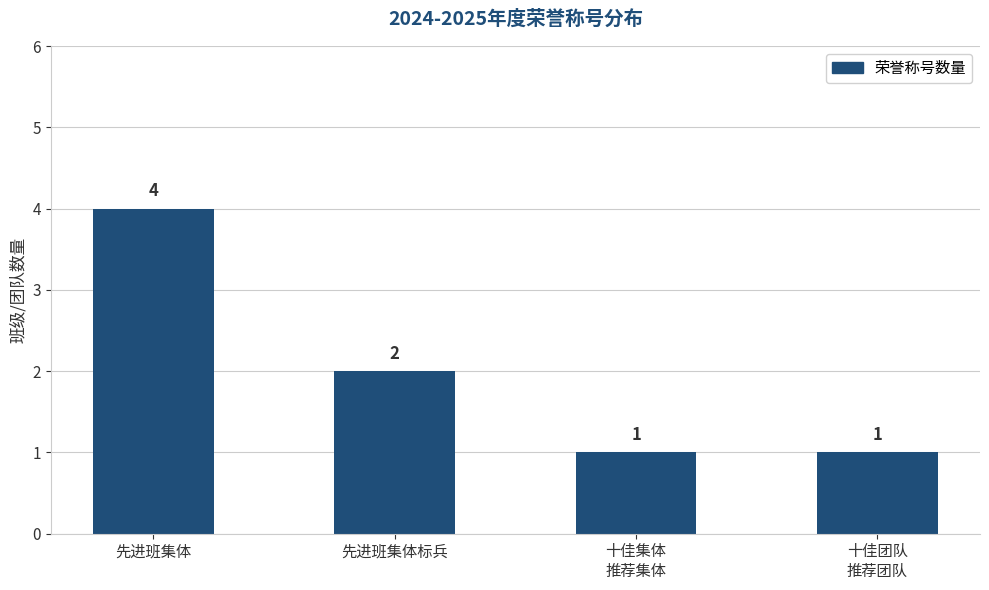

Between 十佳团队
推荐团队 and 先进班集体标兵, which is larger?

先进班集体标兵